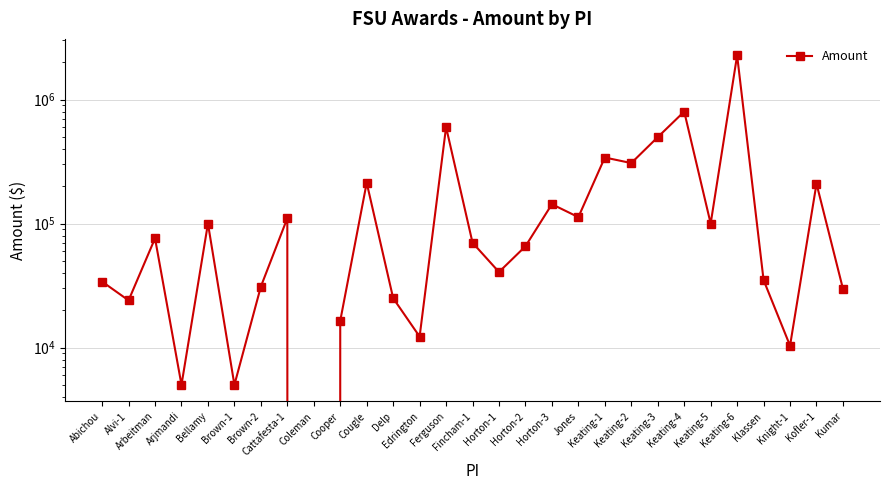

Approximately how many times larger is the value at Cougle compared to Fincham-1?

3.0